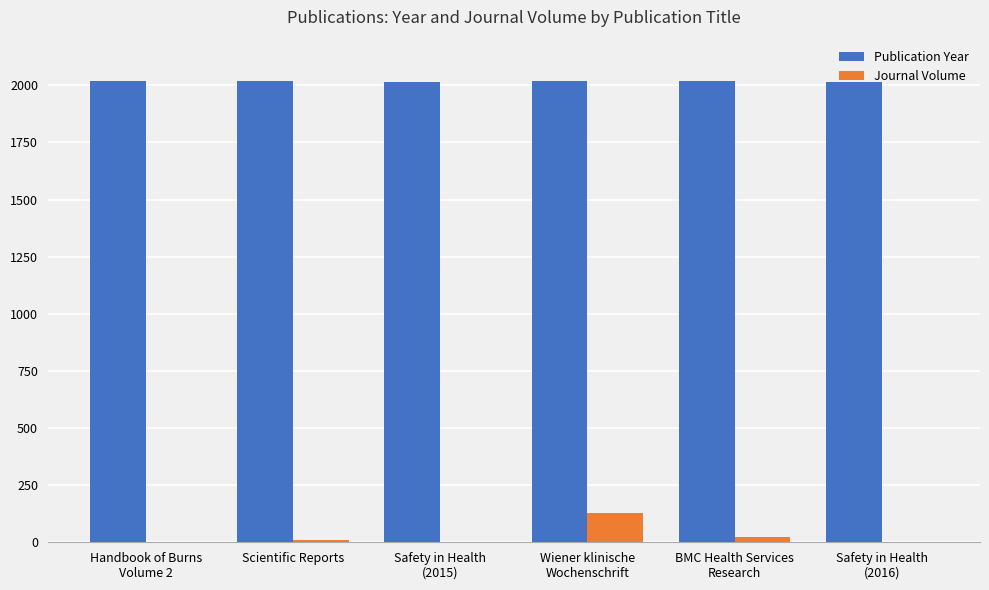

Which series has the largest total across all categories?

Publication Year